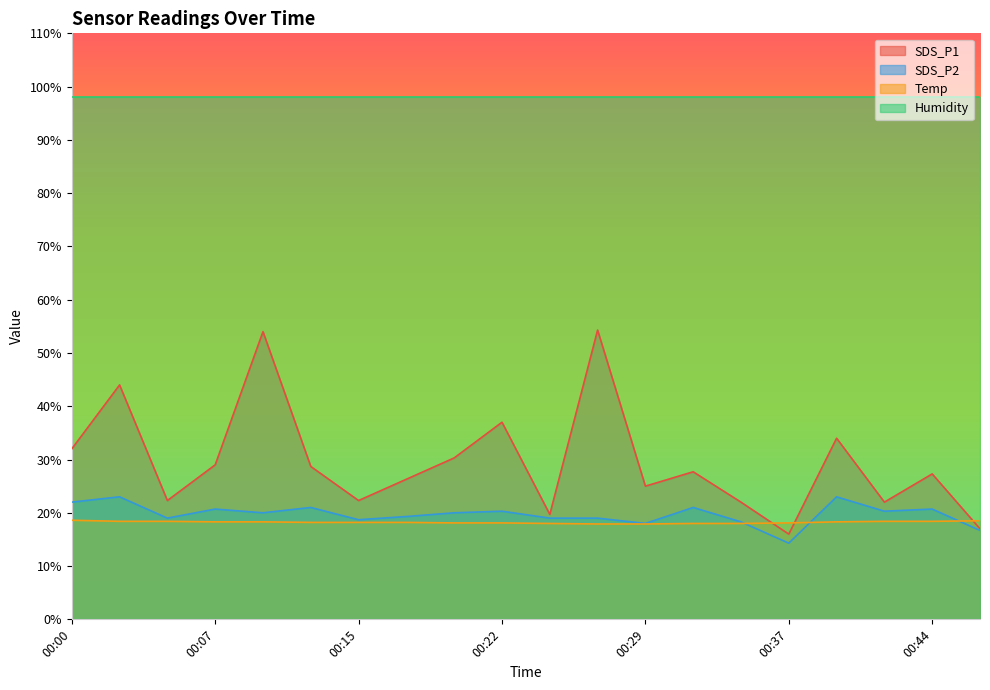

Where is SDS_P2 nearest to the value 18?

00:29